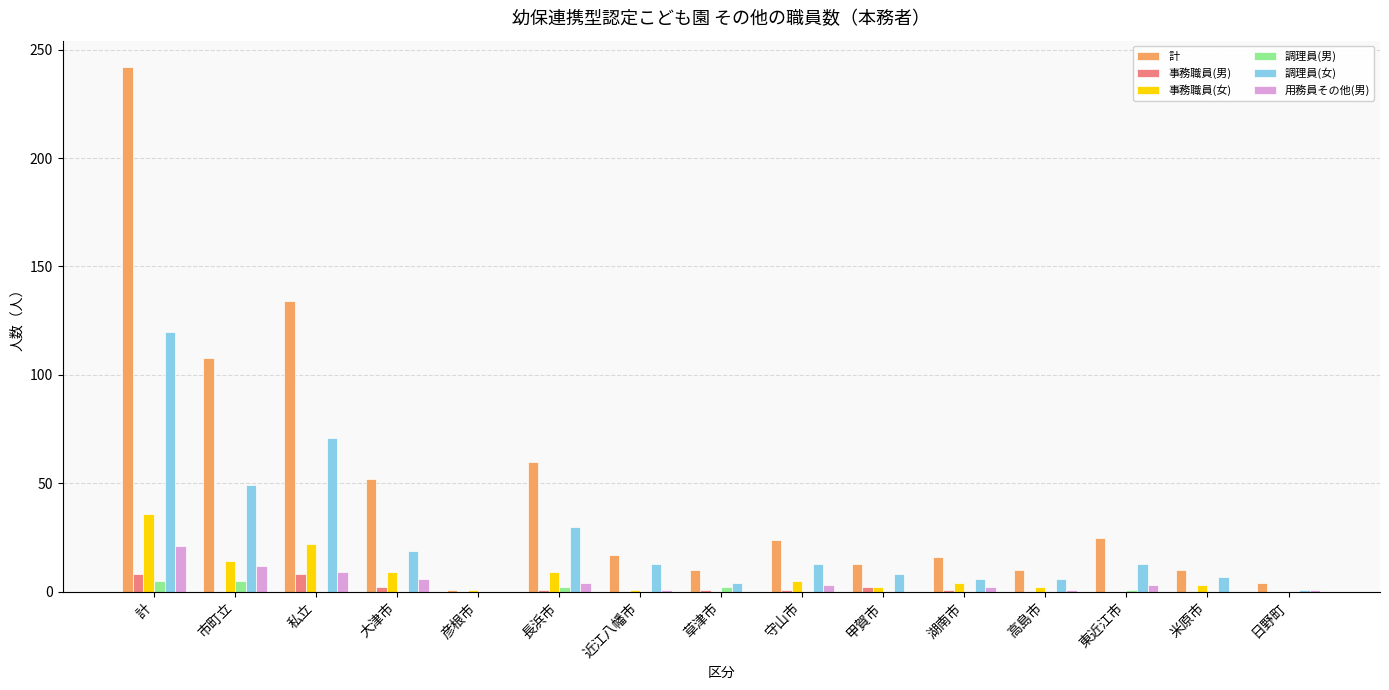

What is the sum of all 用務員その他(男) values?

63